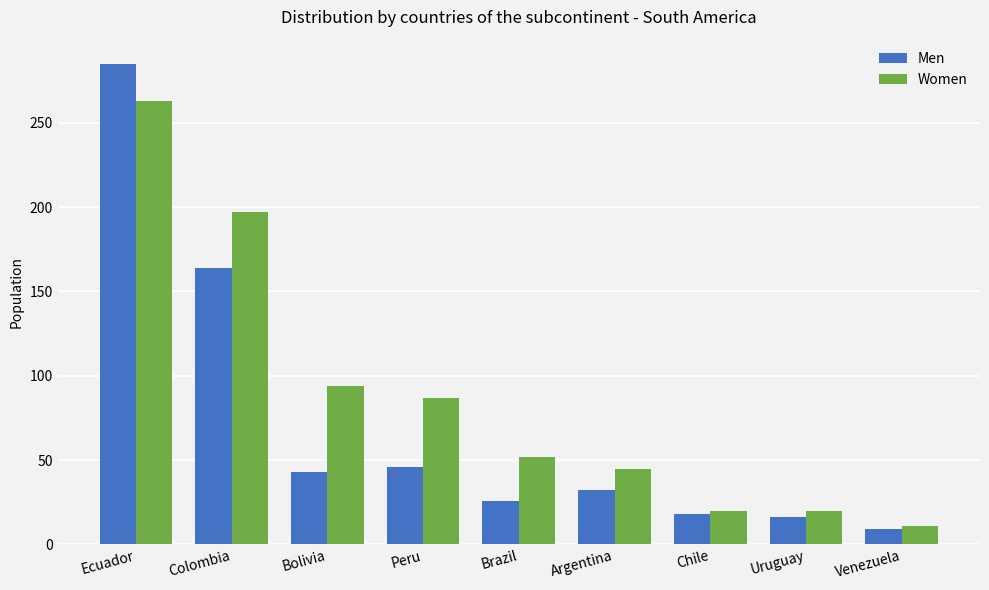

At Argentina, list the series in order from smallest to largest.

Men, Women